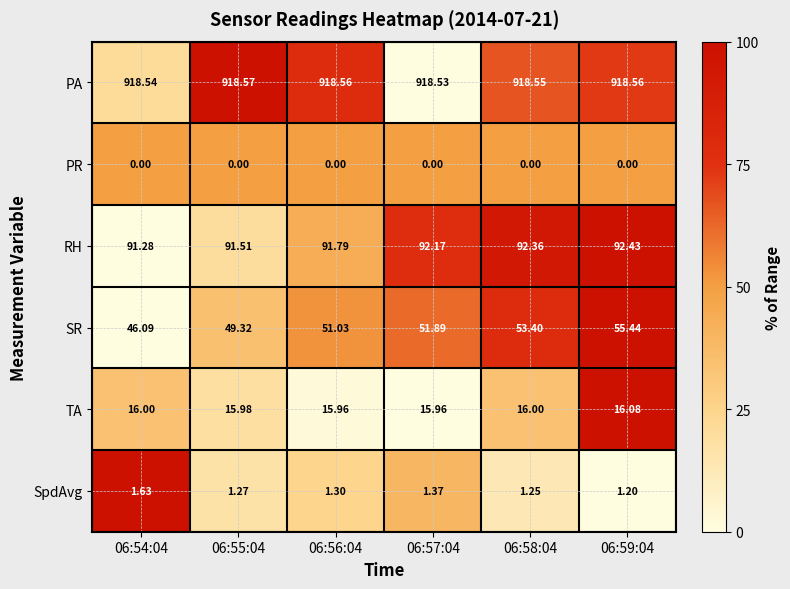

Rank the series by their maximum value, from highest to lowest.

PA, RH, SR, TA, SpdAvg, PR